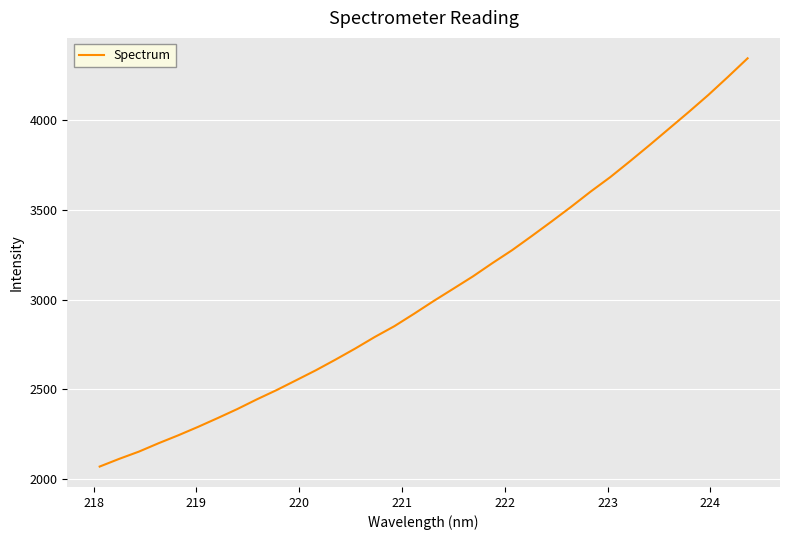

What is the greatest value displayed?

4345.9